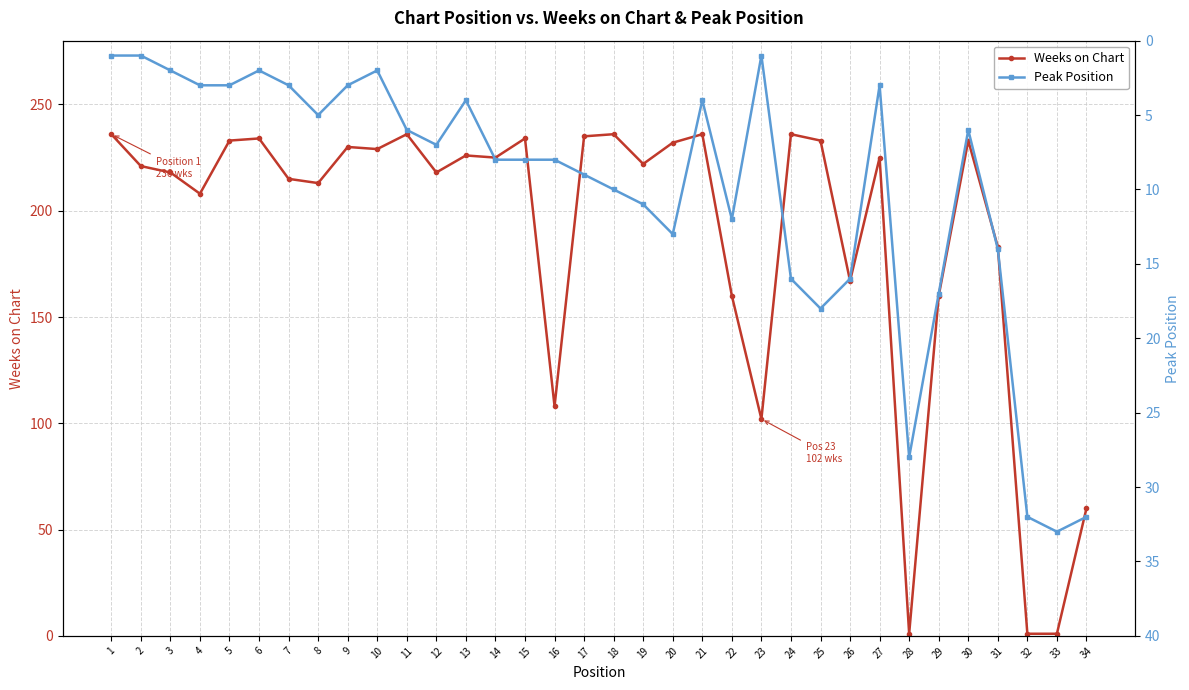

True or false: Weeks on Chart has more than 1 interior local peaks.

True